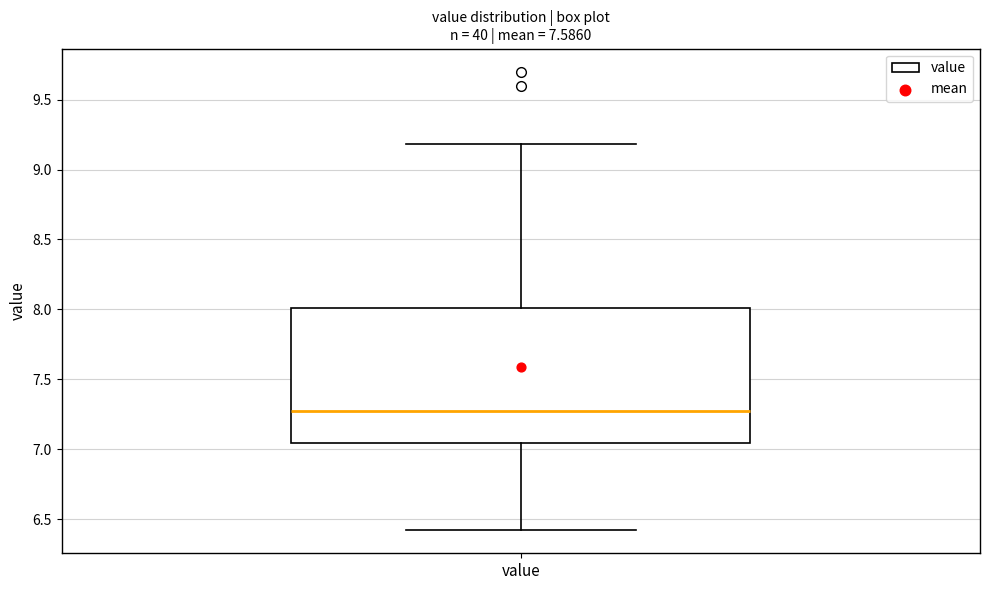

Where does the upper whisker of the box for value end on the y-axis? The values are not printed on the chart, so give them approximately, as read against the axis.

9.20